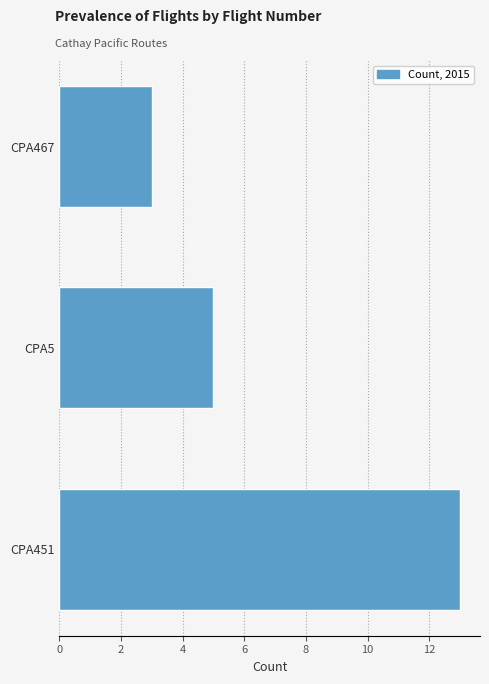

Reading bottom to top, what are all the values shown in this chart?

CPA451=13	CPA5=5	CPA467=3